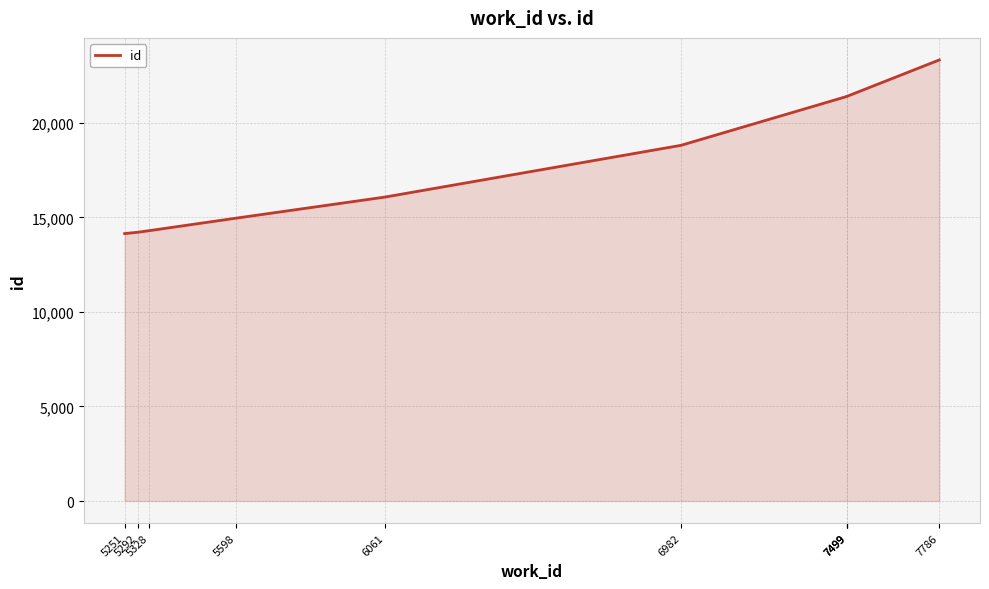

What is the difference between the maximum and minimum values?

9185